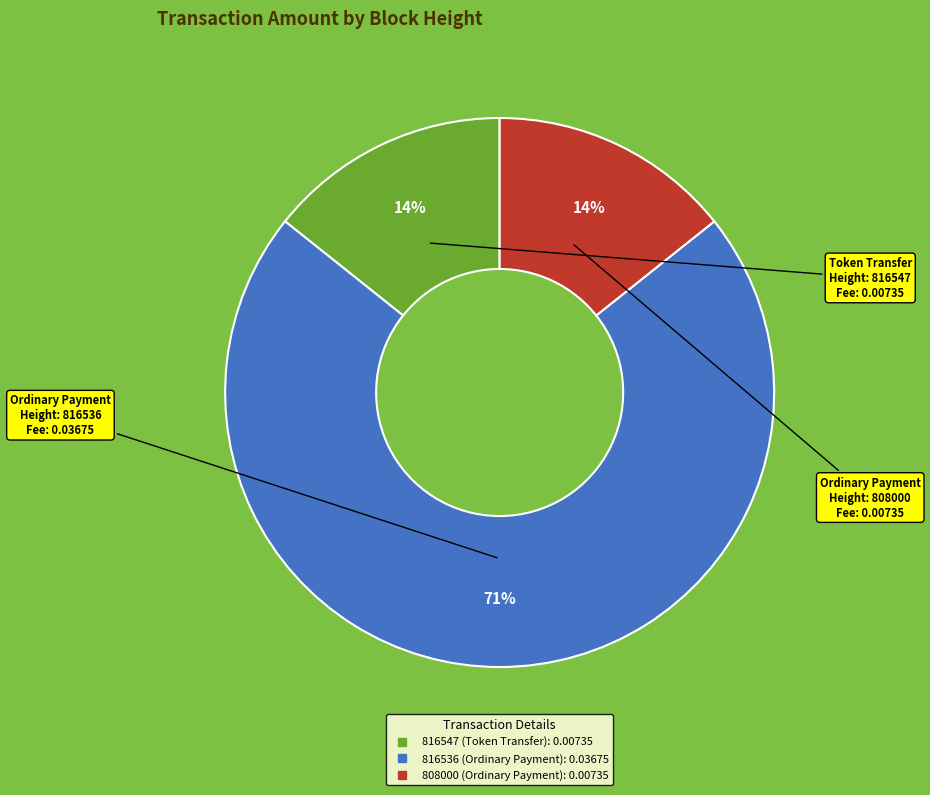

How many slices are in this pie chart?

3